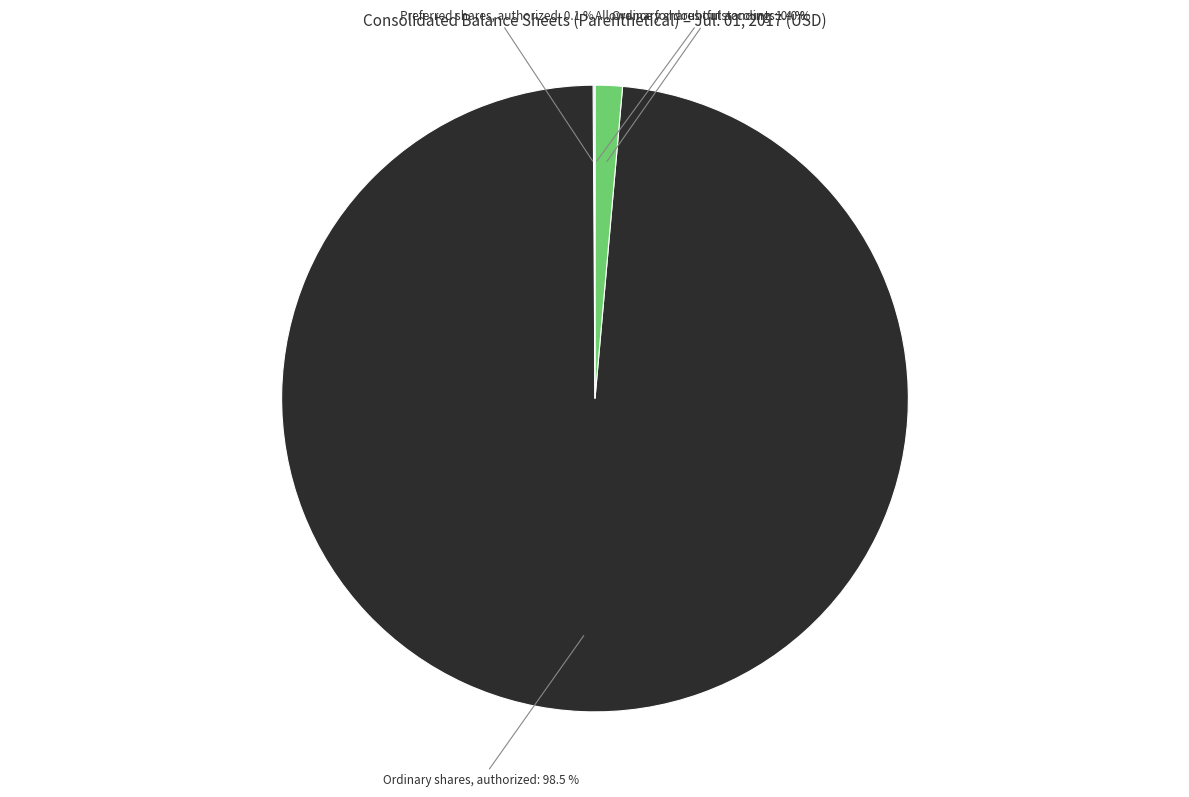

Is Ordinary shares outstanding the majority of the pie?

No